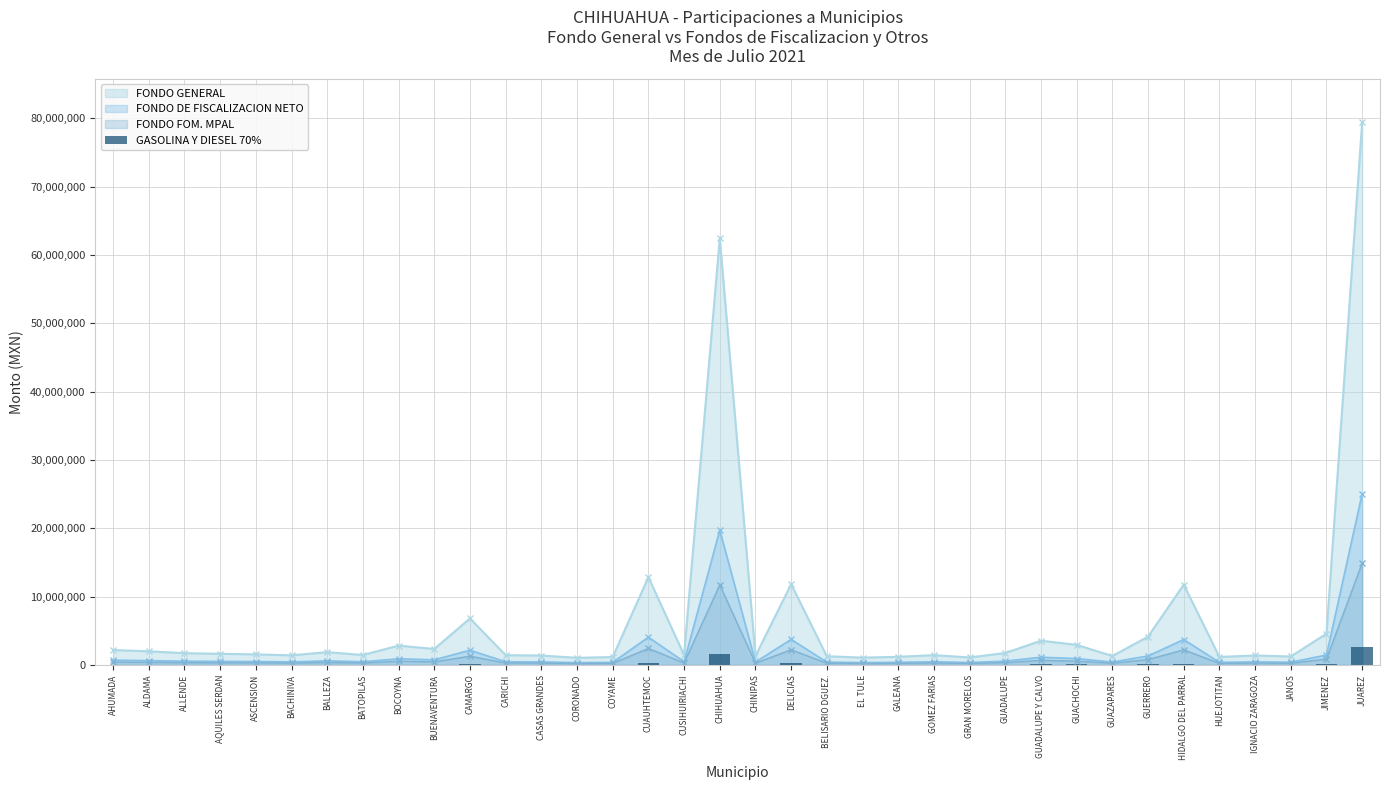

Where does the data first go above 19919?

AHUMADA